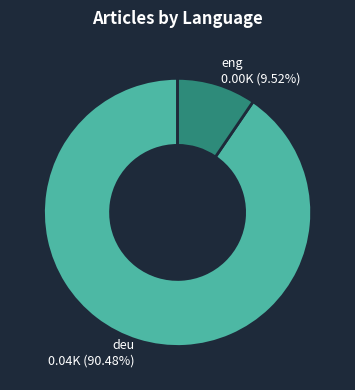

What percentage is the deu slice, to the nearest percent?

90%